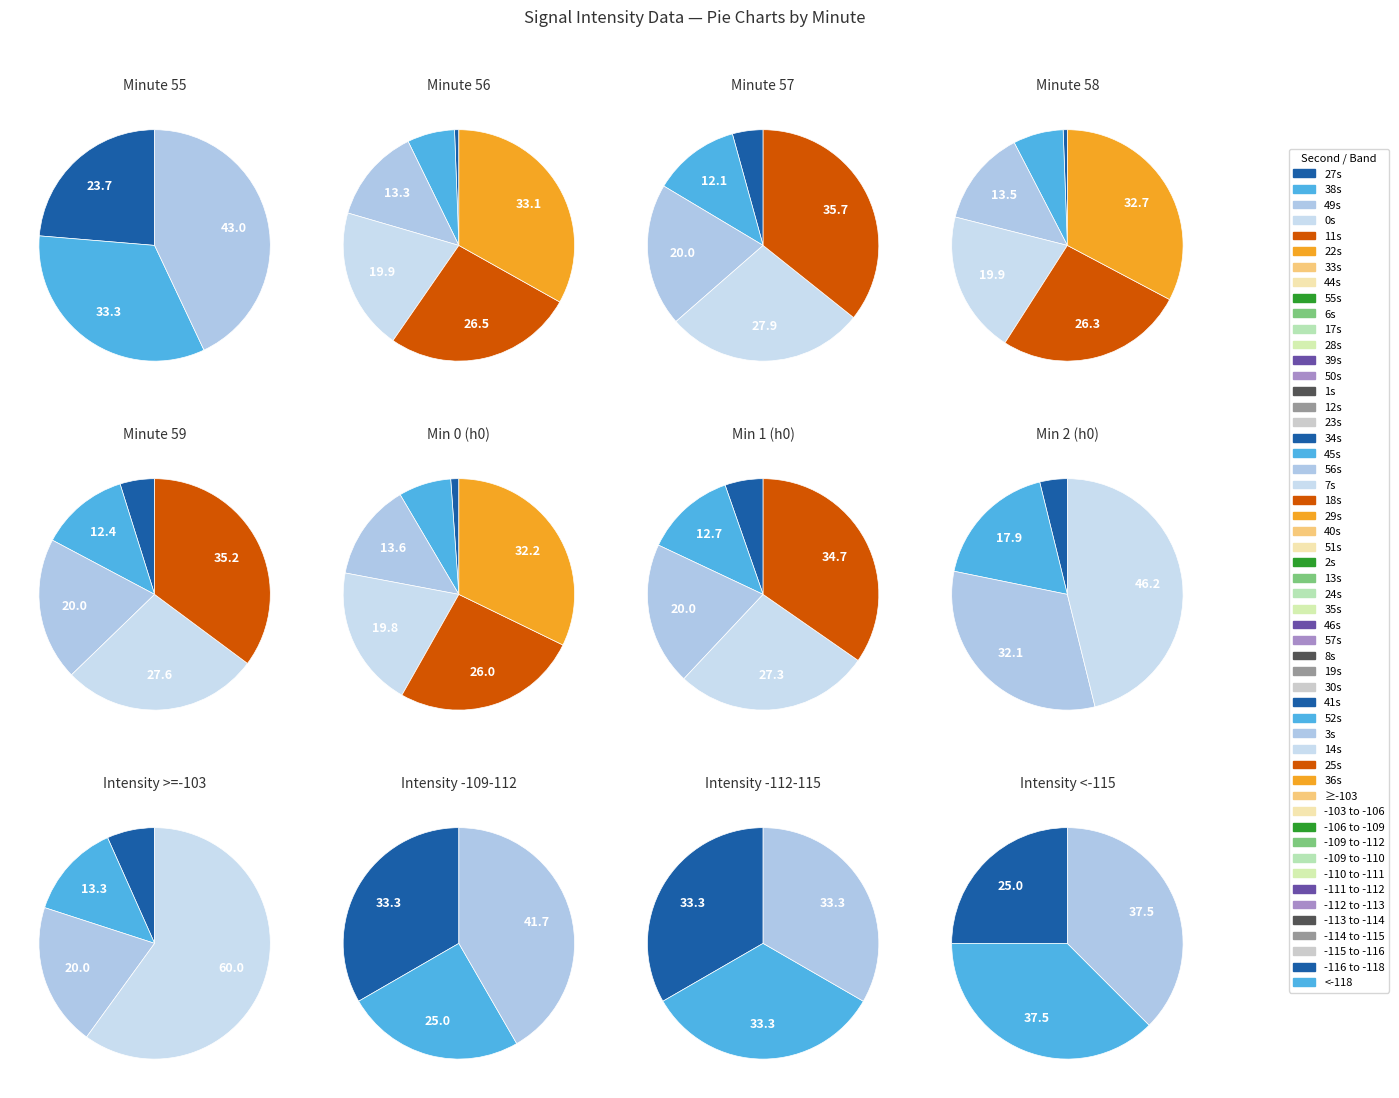

What is the spread (max minus min) of values at 23?

25